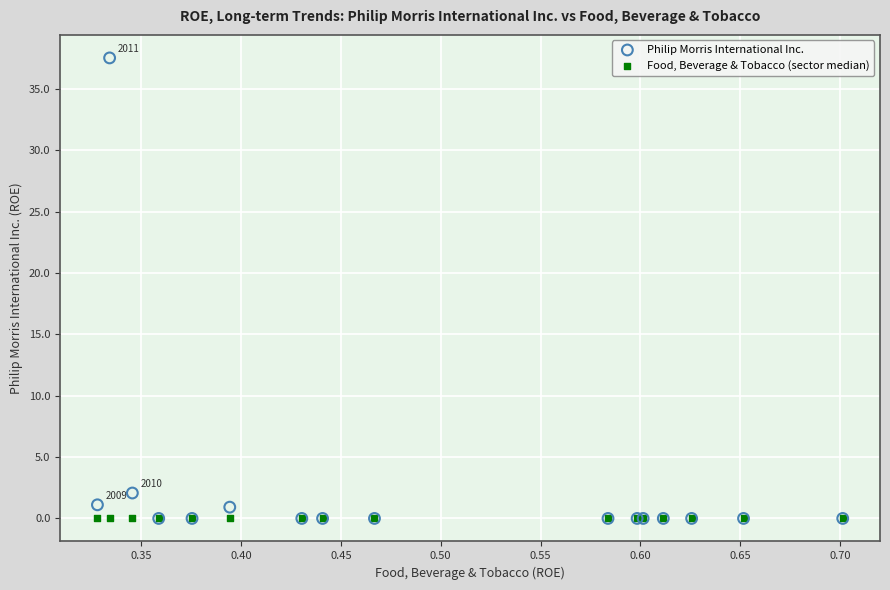

Across all series, what Y value is closest to 18?

2.1